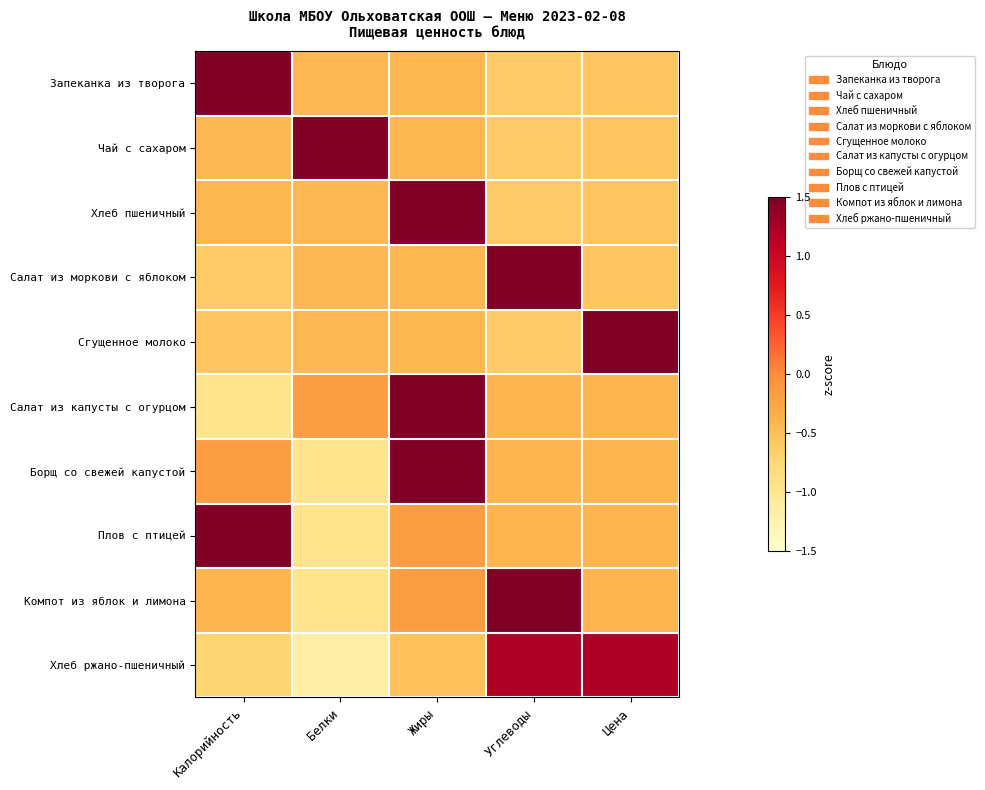

Reading right to left, list all the values displayed in this chart.

Запеканка из творога: Цена=-0.6	Углеводы=-0.6	Жиры=-0.4	Белки=-0.4	Калорийность=2.0
Чай с сахаром: Цена=-0.6	Углеводы=-0.6	Жиры=-0.4	Белки=2.0	Калорийность=-0.4
Хлеб пшеничный: Цена=-0.6	Углеводы=-0.6	Жиры=2.0	Белки=-0.4	Калорийность=-0.4
Салат из моркови с яблоком: Цена=-0.6	Углеводы=2.0	Жиры=-0.4	Белки=-0.4	Калорийность=-0.6
Сгущенное молоко: Цена=2.0	Углеводы=-0.6	Жиры=-0.4	Белки=-0.4	Калорийность=-0.6
Салат из капусты с огурцом: Цена=-0.4	Углеводы=-0.4	Жиры=1.9	Белки=-0.2	Калорийность=-1.0
Борщ со свежей капустой: Цена=-0.4	Углеводы=-0.4	Жиры=1.9	Белки=-1.0	Калорийность=-0.2
Плов с птицей: Цена=-0.4	Углеводы=-0.4	Жиры=-0.2	Белки=-1.0	Калорийность=1.9
Компот из яблок и лимона: Цена=-0.4	Углеводы=1.9	Жиры=-0.2	Белки=-1.0	Калорийность=-0.4
Хлеб ржано-пшеничный: Цена=1.2	Углеводы=1.2	Жиры=-0.5	Белки=-1.2	Калорийность=-0.7